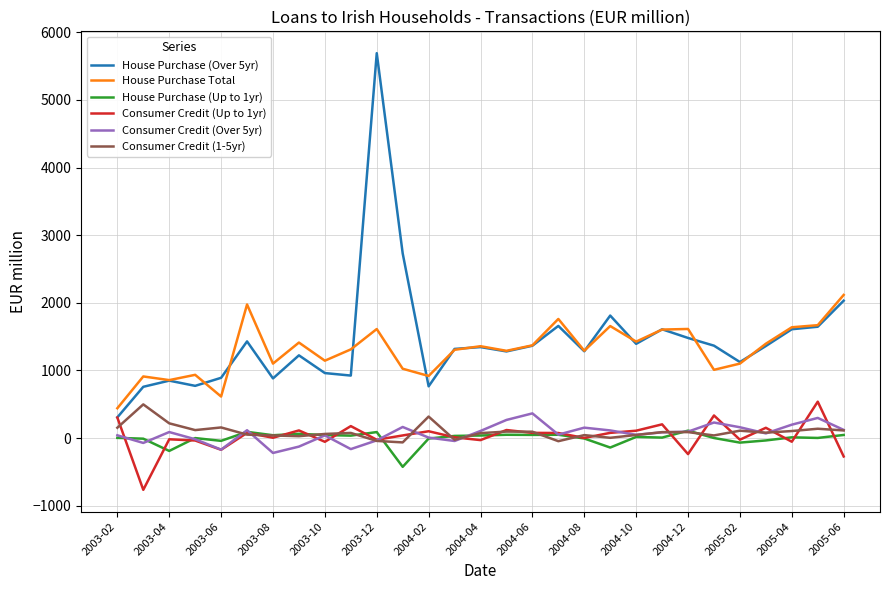

Which series has the largest range (max minus min)?

House Purchase (Over 5yr)